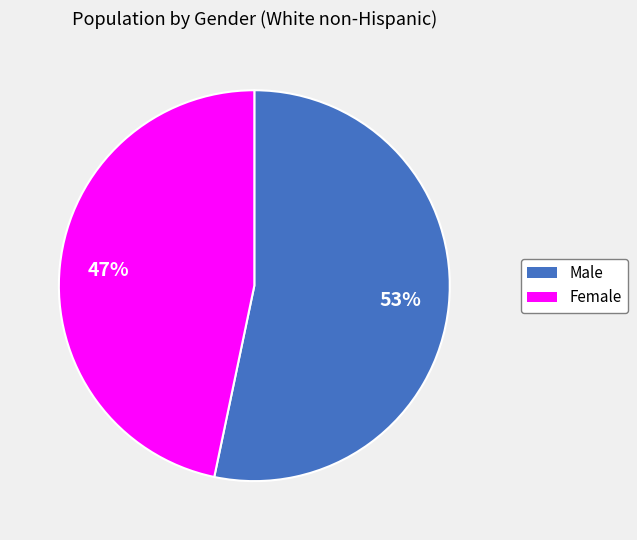

Rank the categories by value from highest to lowest.

Male, Female